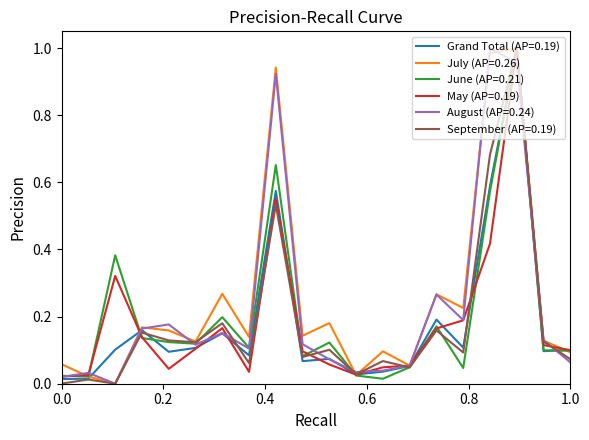

Does the chart have visible grid lines?

No